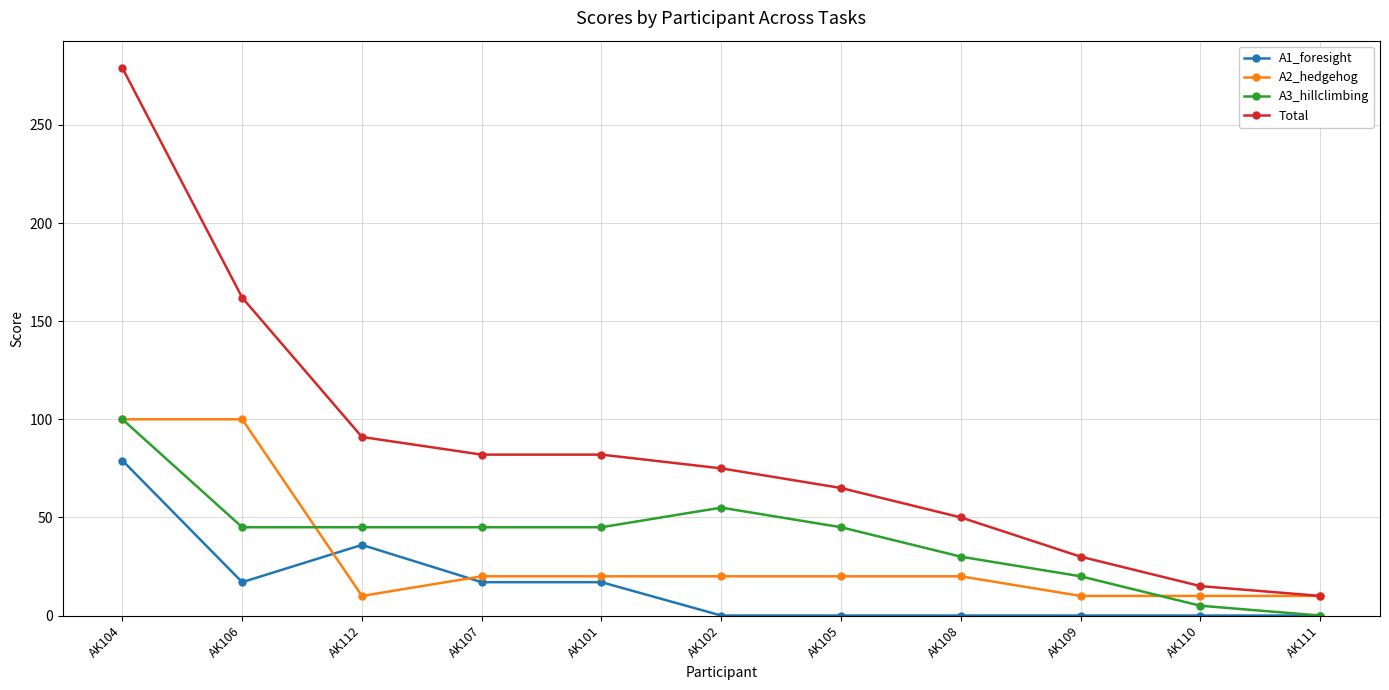

True or false: Total and A3_hillclimbing cross at least once.

False